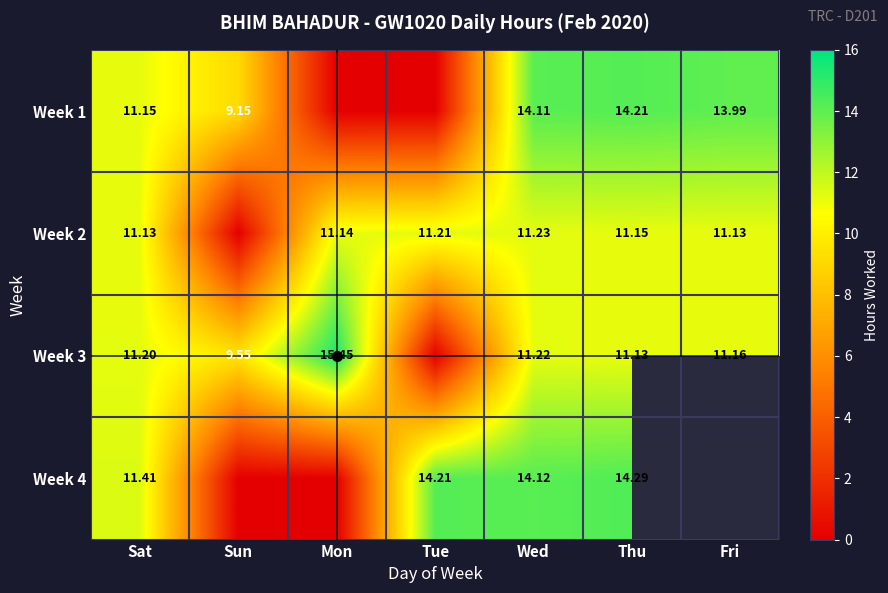

How many data points in Week 3 are above 11?

5